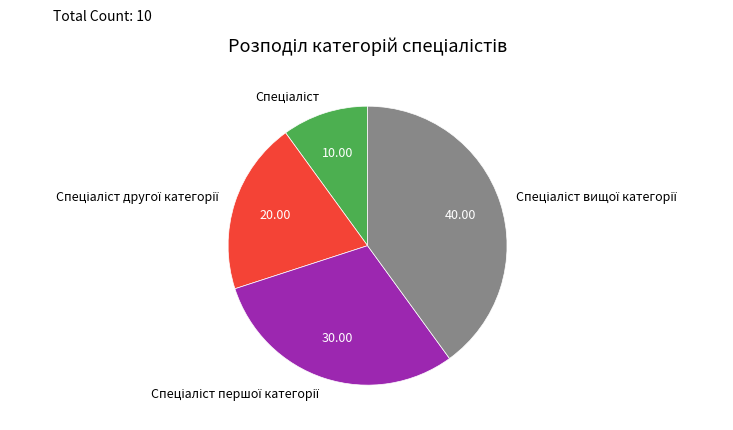

How many segments does this pie chart have?

4